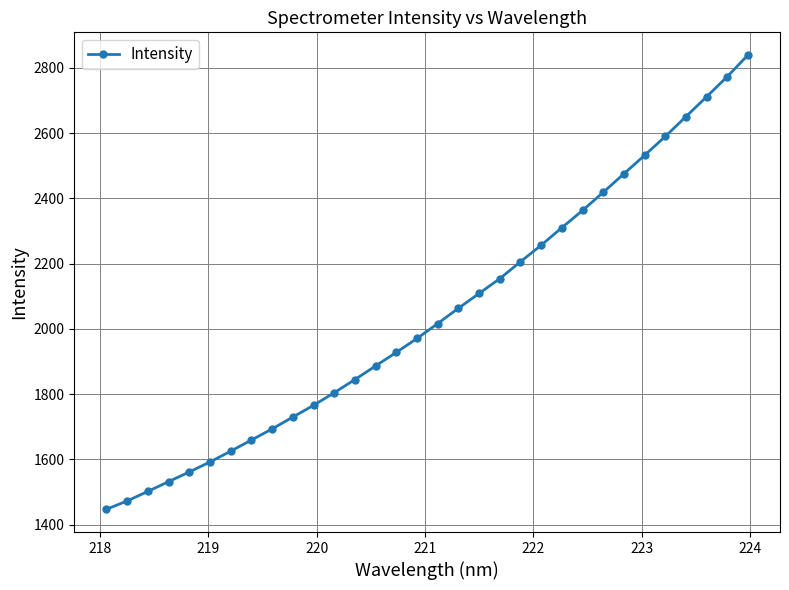

What is the average value?

2046.3